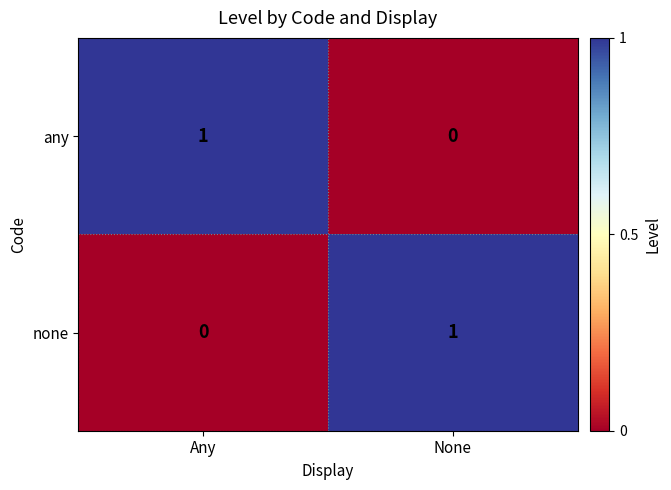

How many values in any are above zero?

1